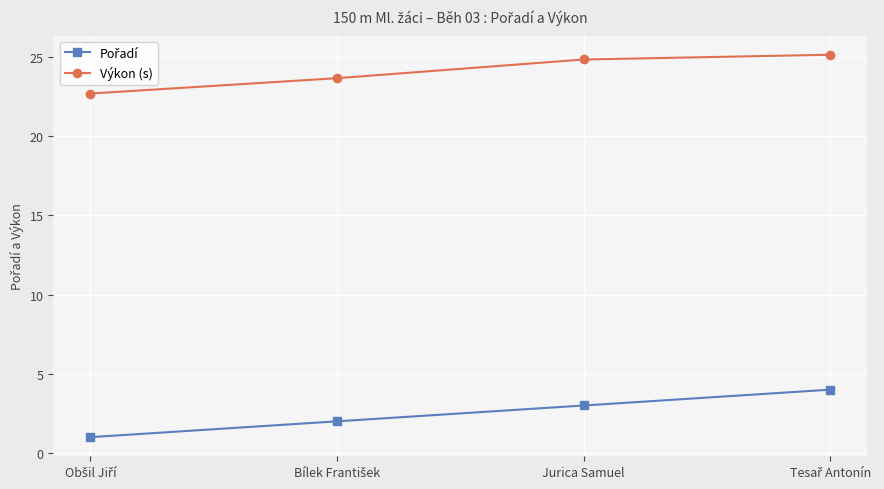

True or false: Výkon (s) has a value of 7.0 at Jurica Samuel.

False